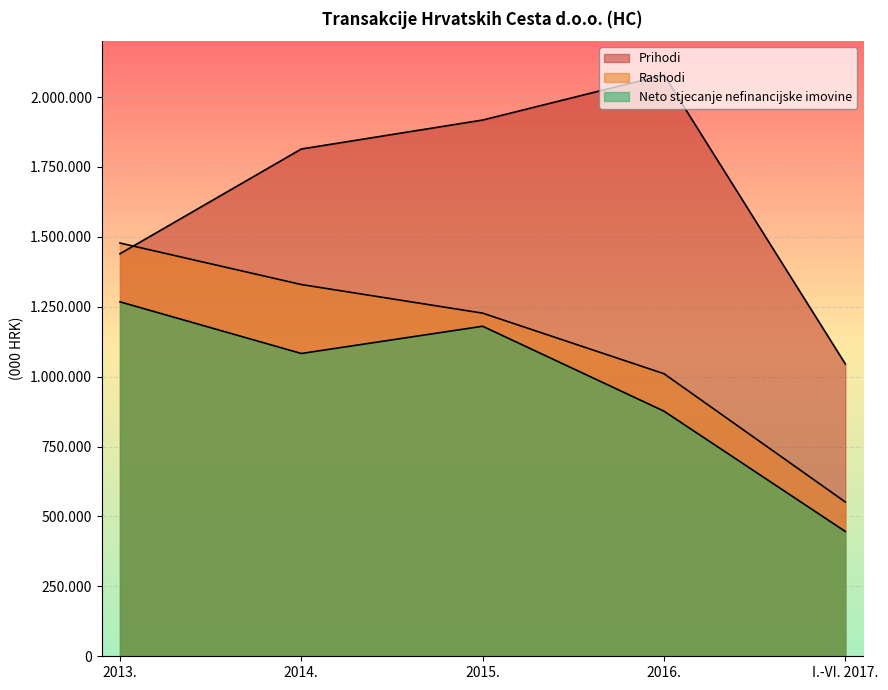

What are all the series names shown in the legend?

Prihodi, Rashodi, Neto stjecanje nefinancijske imovine